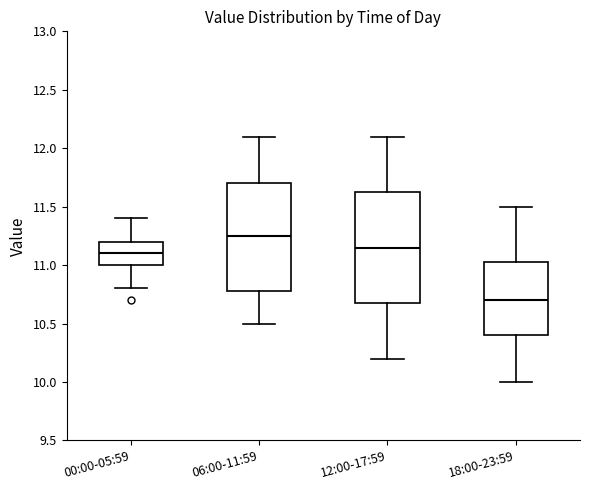

Which box's median line is the lowest?

18:00-23:59